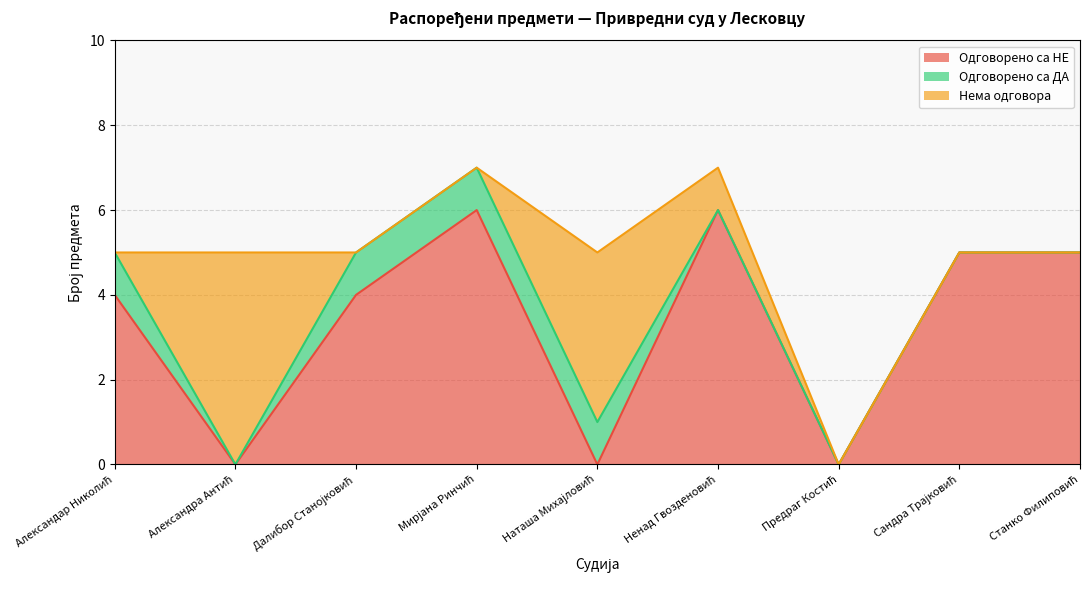

What is the sum of the Нема одговора values at Ненад Гвозденовић and Далибор Станојковић?

1